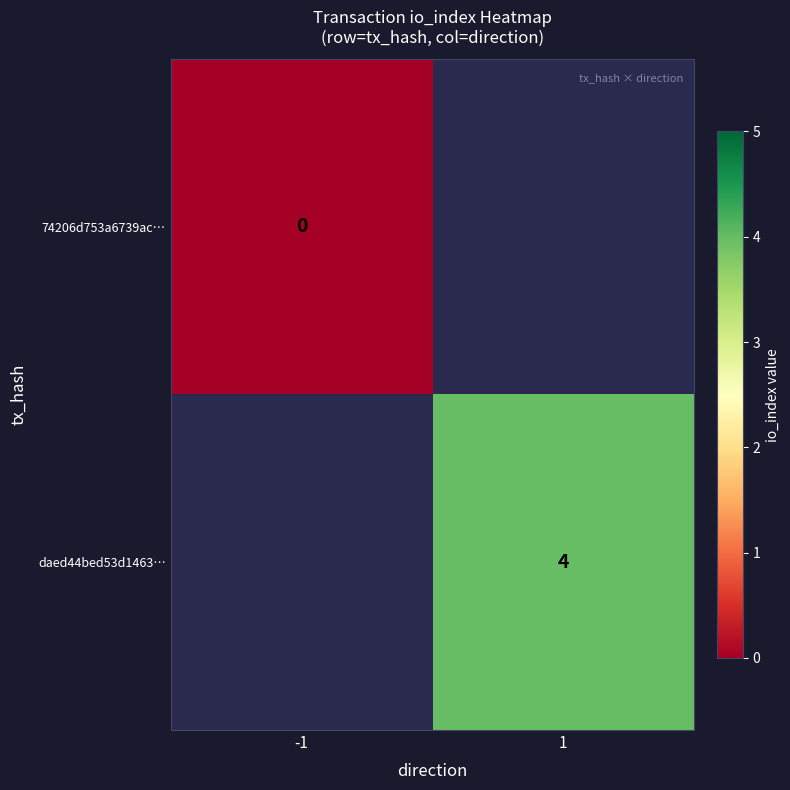

The value of daed44bed53d1463… at 1 is 4. True or false?

True